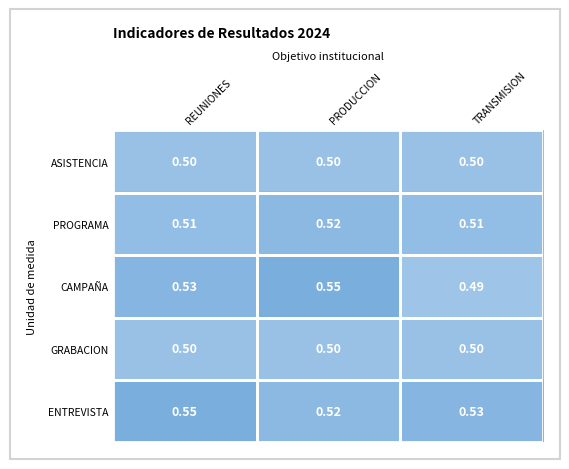

Where is CAMPAÑA nearest to the value 0?

TRANSMISION